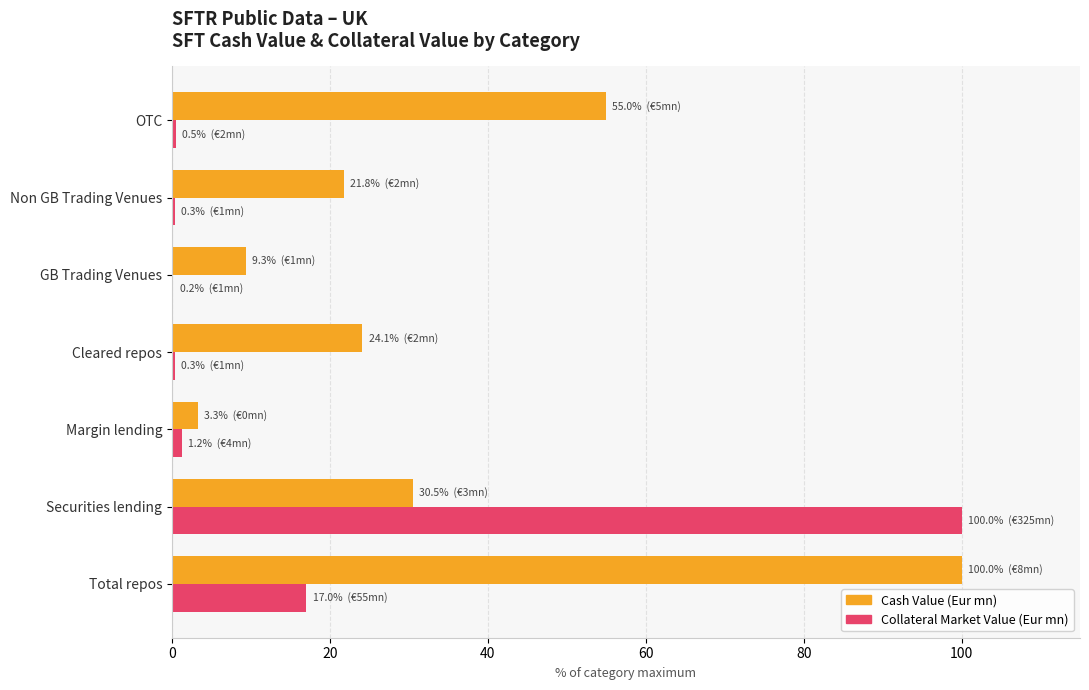

Which series has the largest total across all categories?

Cash Value (Eur mn)